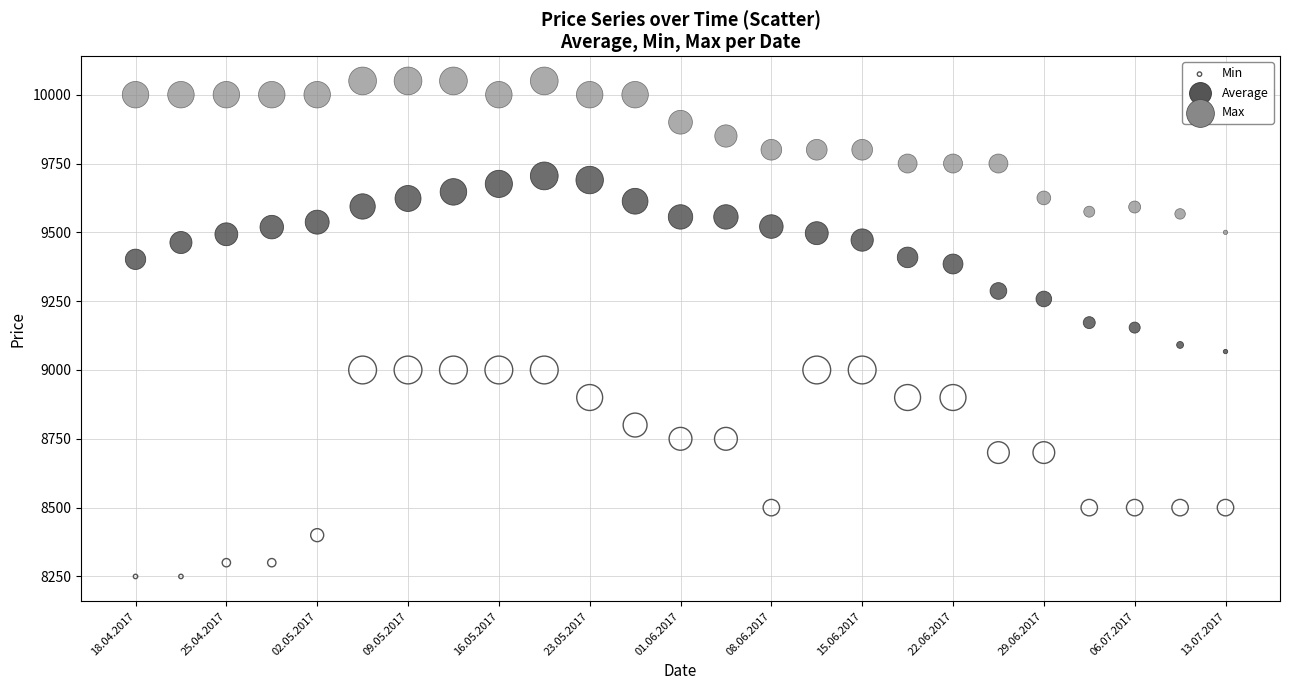

Which series reaches the minimum Y coordinate?

Min